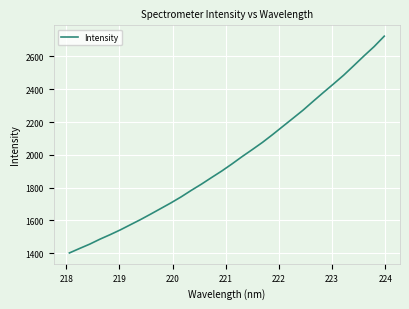

How many distinct data groups are displayed?

1